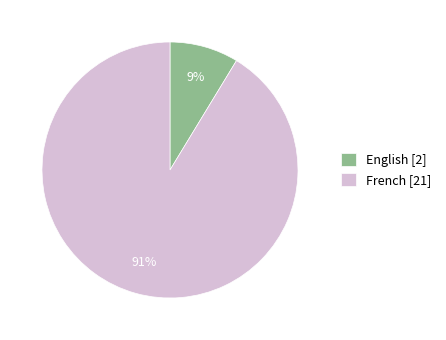

Is there any slice that represents more than half of the pie?

Yes